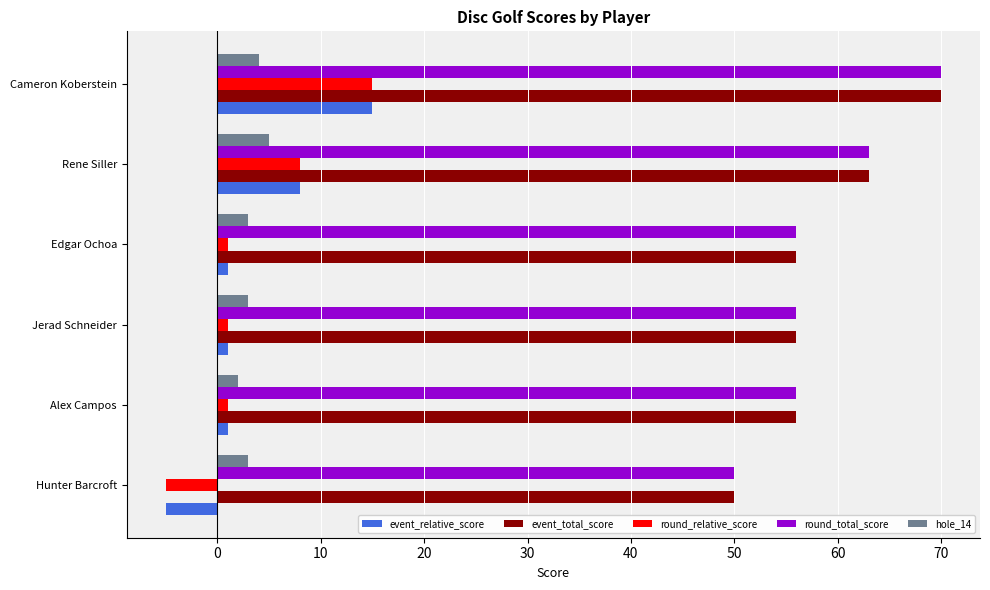

Is it true that event_total_score equals 80 at Jerad Schneider?

False